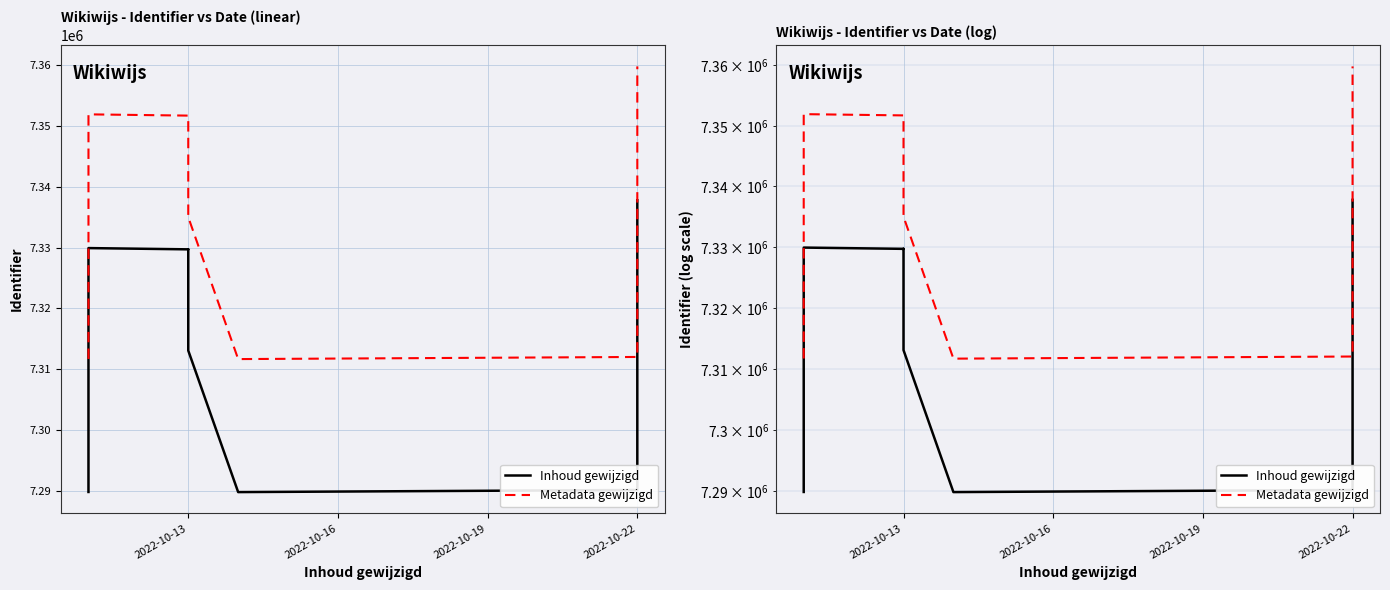

True or false: Inhoud gewijzigd has more than 0 points higher than both neighbors.

True